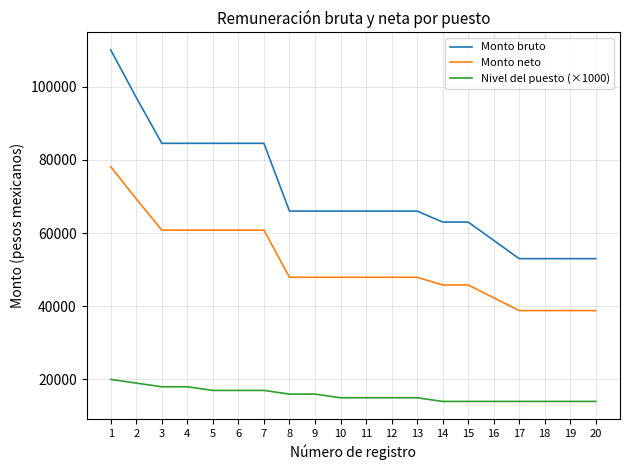

Reading right to left, list all the values displayed in this chart.

Monto bruto: 53000.0	53000.0	53000.0	53000.0	58000.0	63000.0	63000.0	66000.0	66000.0	66000.0	66000.0	66000.0	66000.0	84500.0	84500.0	84500.0	84500.0	84500.0	97000.0	110000.0
Monto neto: 38813.5	38813.5	38813.5	38813.5	42313.5	45813.5	45813.5	47913.5	47913.5	47913.5	47913.5	47913.5	47913.5	60797.8	60797.8	60797.8	60797.8	60797.8	69297.8	78103.4
Nivel del puesto (×1000): 14000.0	14000.0	14000.0	14000.0	14000.0	14000.0	14000.0	15000.0	15000.0	15000.0	15000.0	16000.0	16000.0	17000.0	17000.0	17000.0	18000.0	18000.0	19000.0	20000.0